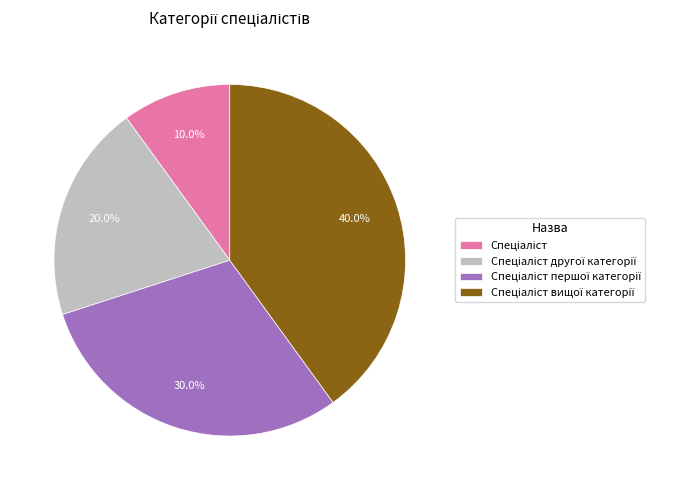

Is there a majority slice in this chart?

No